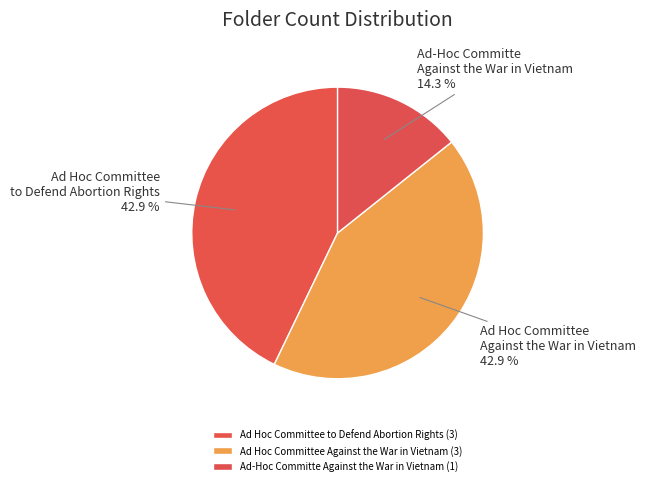

Combined, what portion of the pie is Ad-Hoc Committe Against the War in Vietnam and Ad Hoc Committee to Defend Abortion Rights?

57.1%